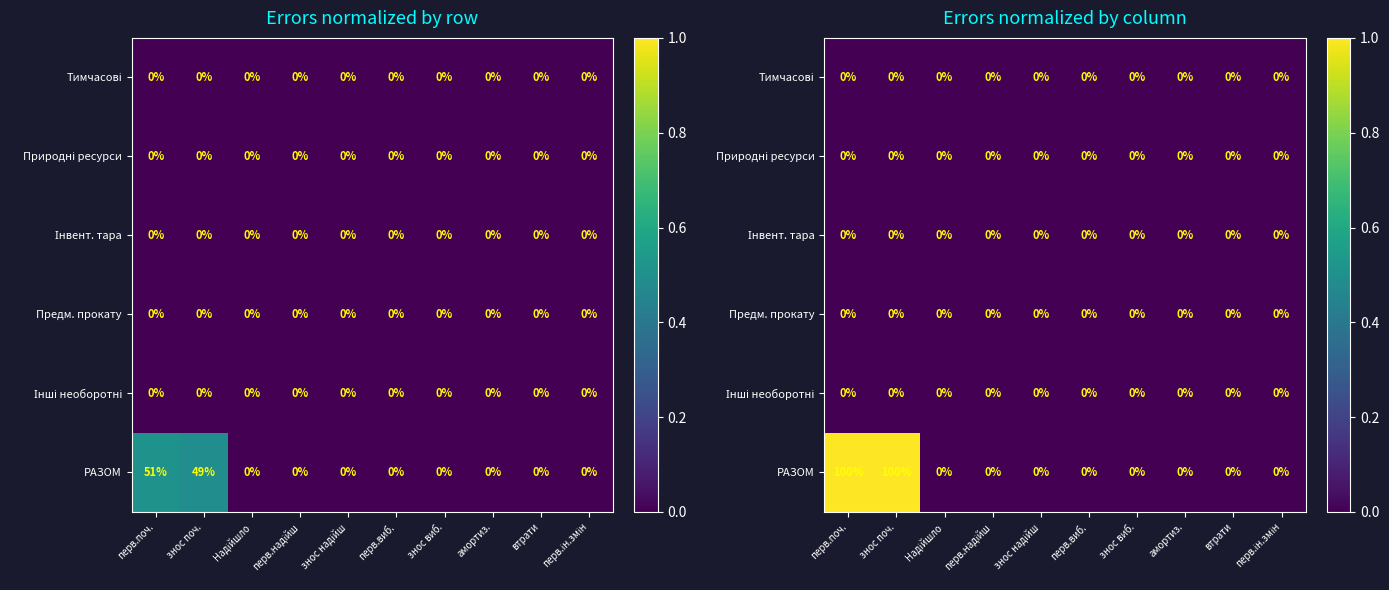

At which category is the sum across all series the highest?

перв.поч.